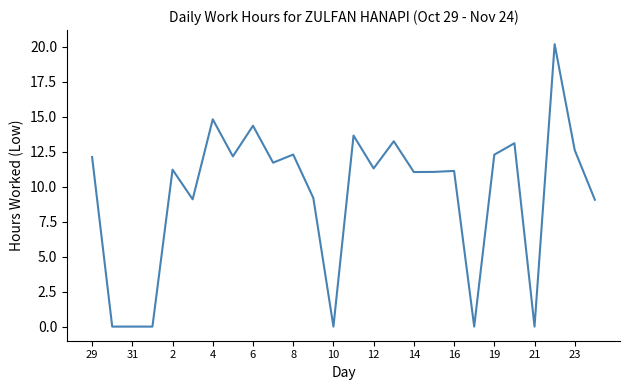

What is the difference between the second highest and minimum values?

14.8